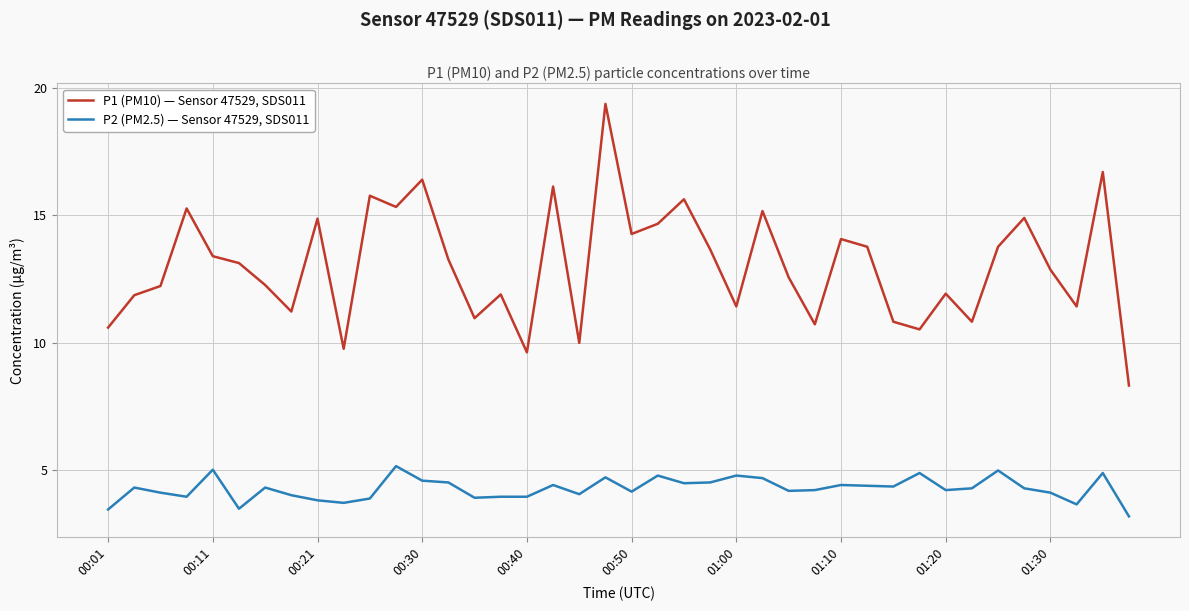

What is the minimum value for P2 (PM2.5) — Sensor 47529, SDS011?

3.2